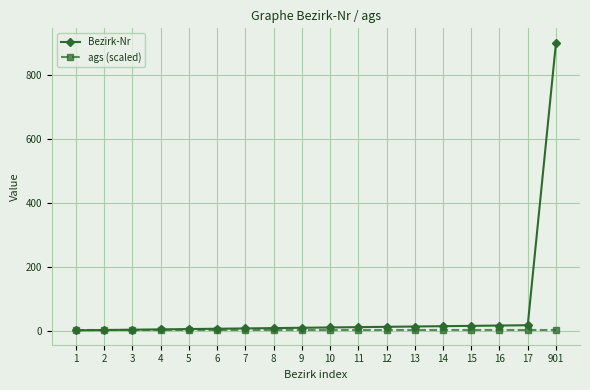

Which series changed the most between 10 and 901?

Bezirk-Nr